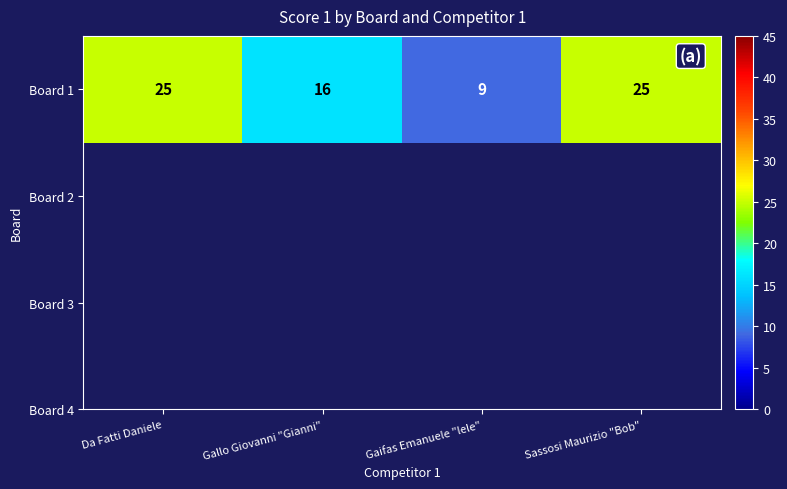

Which category has the lowest value across all series?

Gaifas Emanuele "lele"